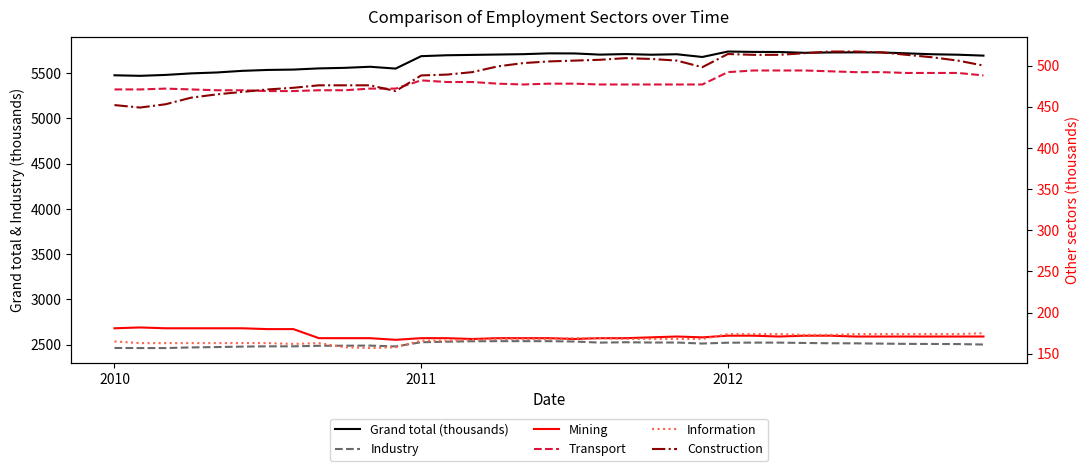

The value of Information at 2012 is 174. True or false?

True